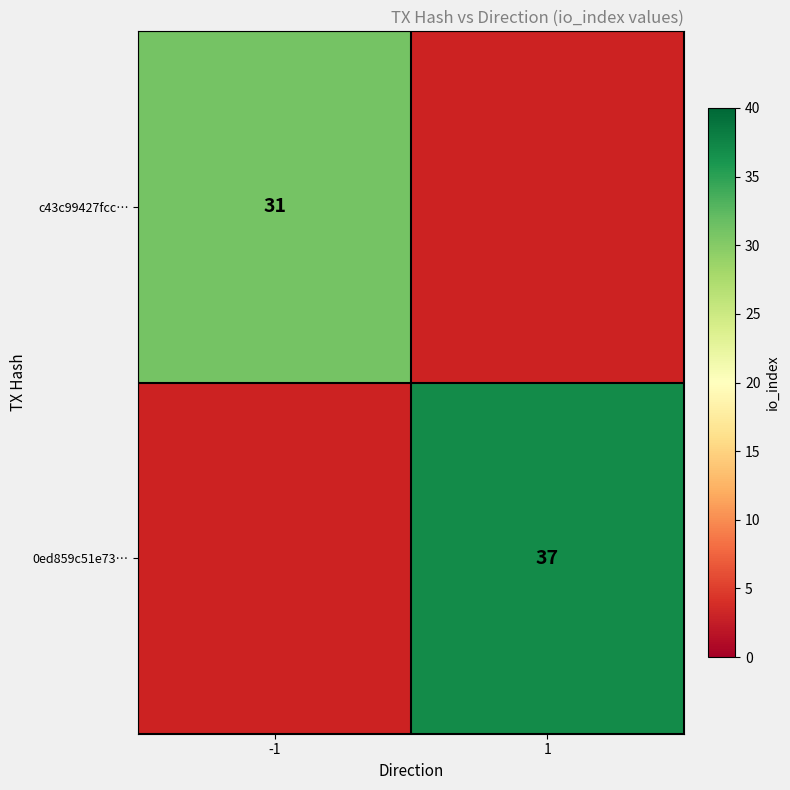

The c43c99427fcc… series shows 31 at -1. True or false?

True